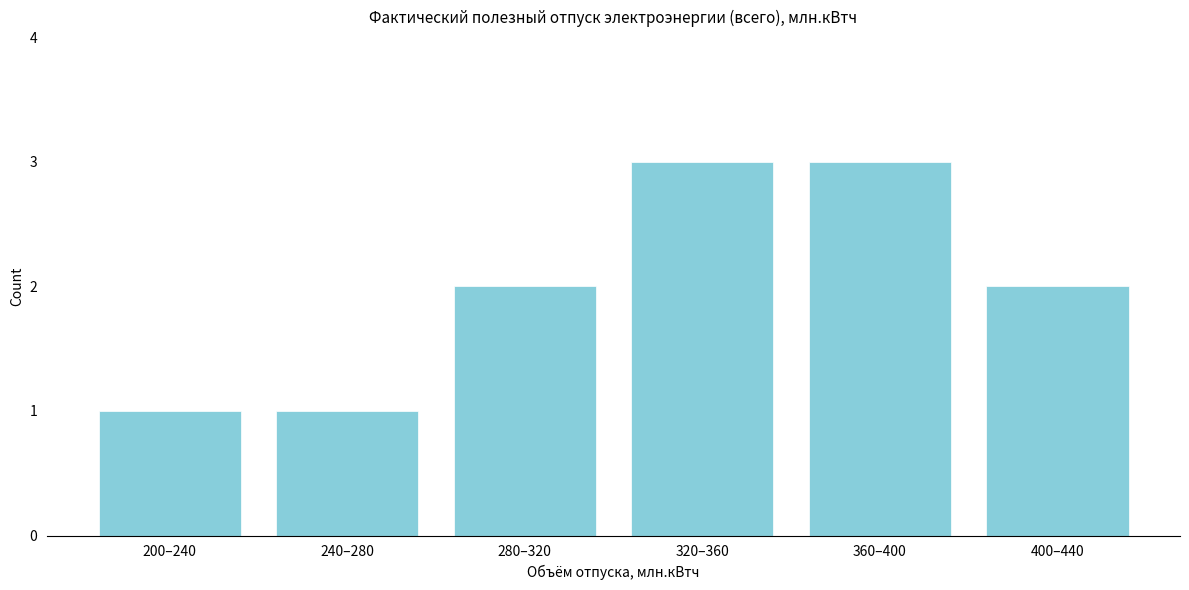

Reading left to right, extract all data points from this chart.

1	1	2	3	3	2